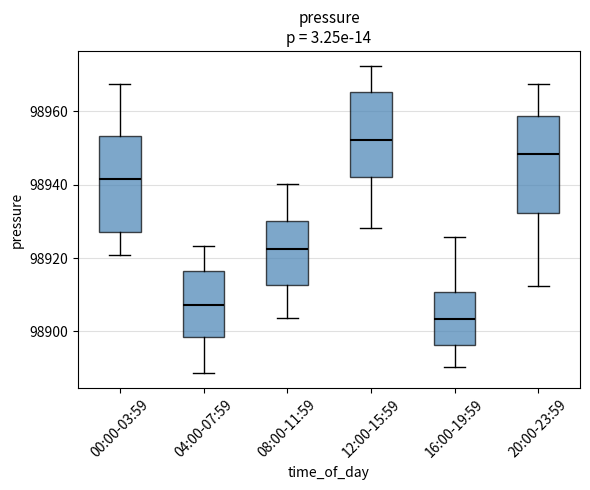

Where does the lower whisker of the box for 04:00-07:59 end on the y-axis? The values are not printed on the chart, so give them approximately, as read against the axis.

98888